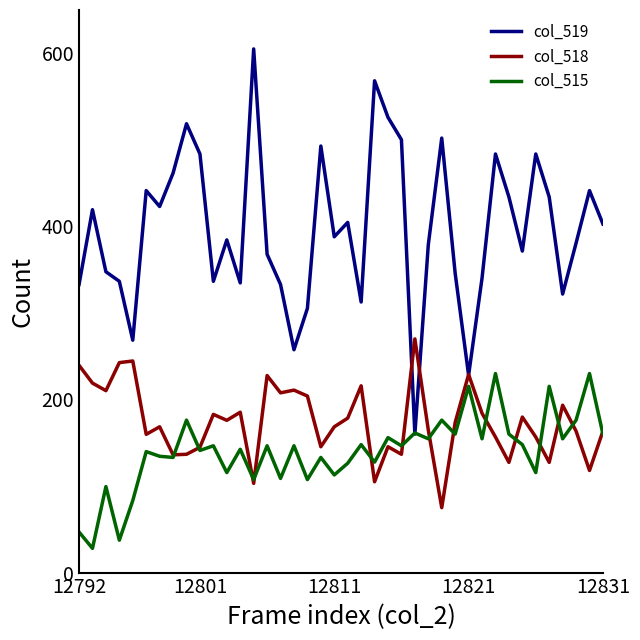

What is the maximum value for col_515?

230.0